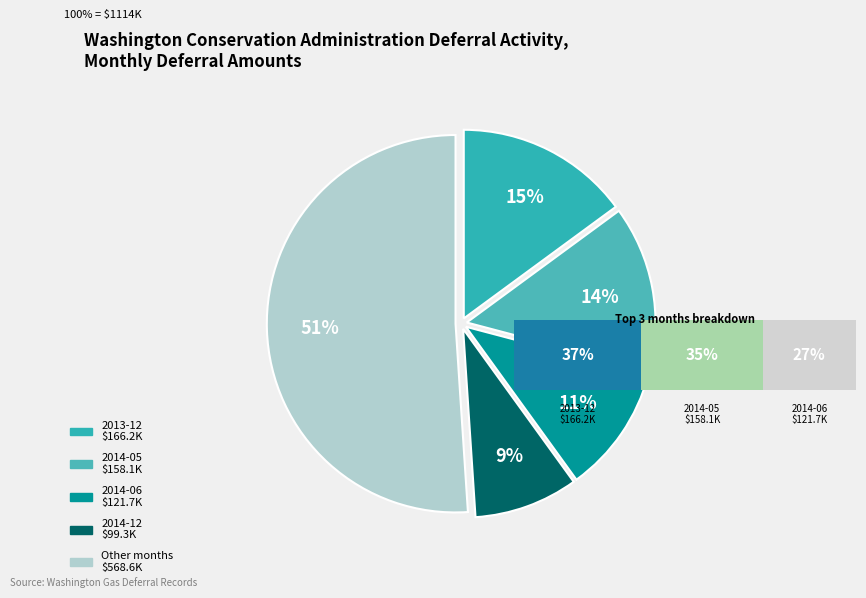

The 2014-05 slice represents 14% of the pie. True or false?

True